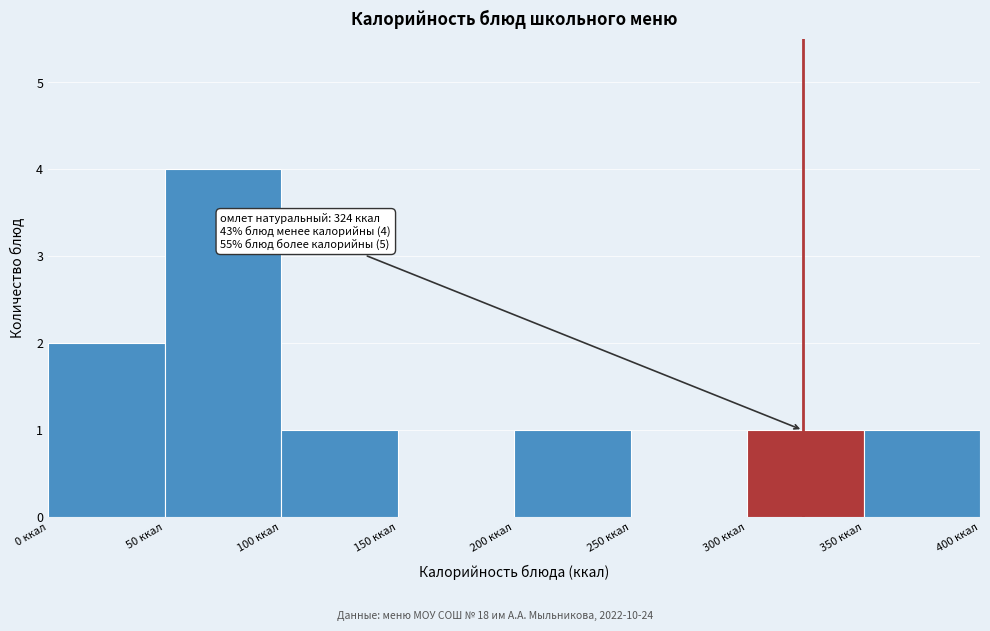

Over which range of the x-axis is the bar tallest?

50 to 100